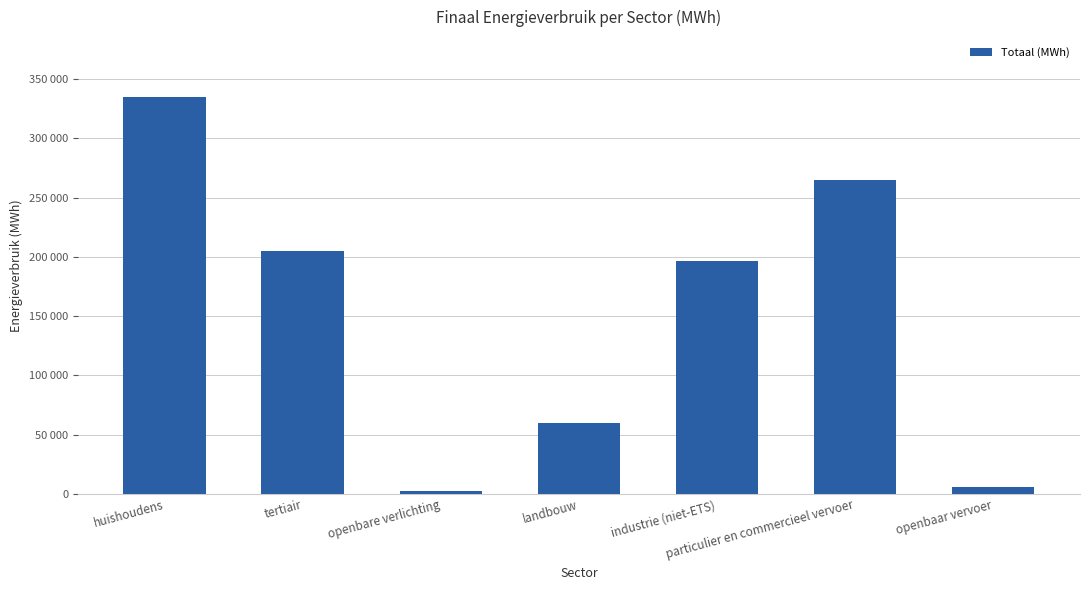

The chart shows a value of 173093.9 at huishoudens. True or false?

False